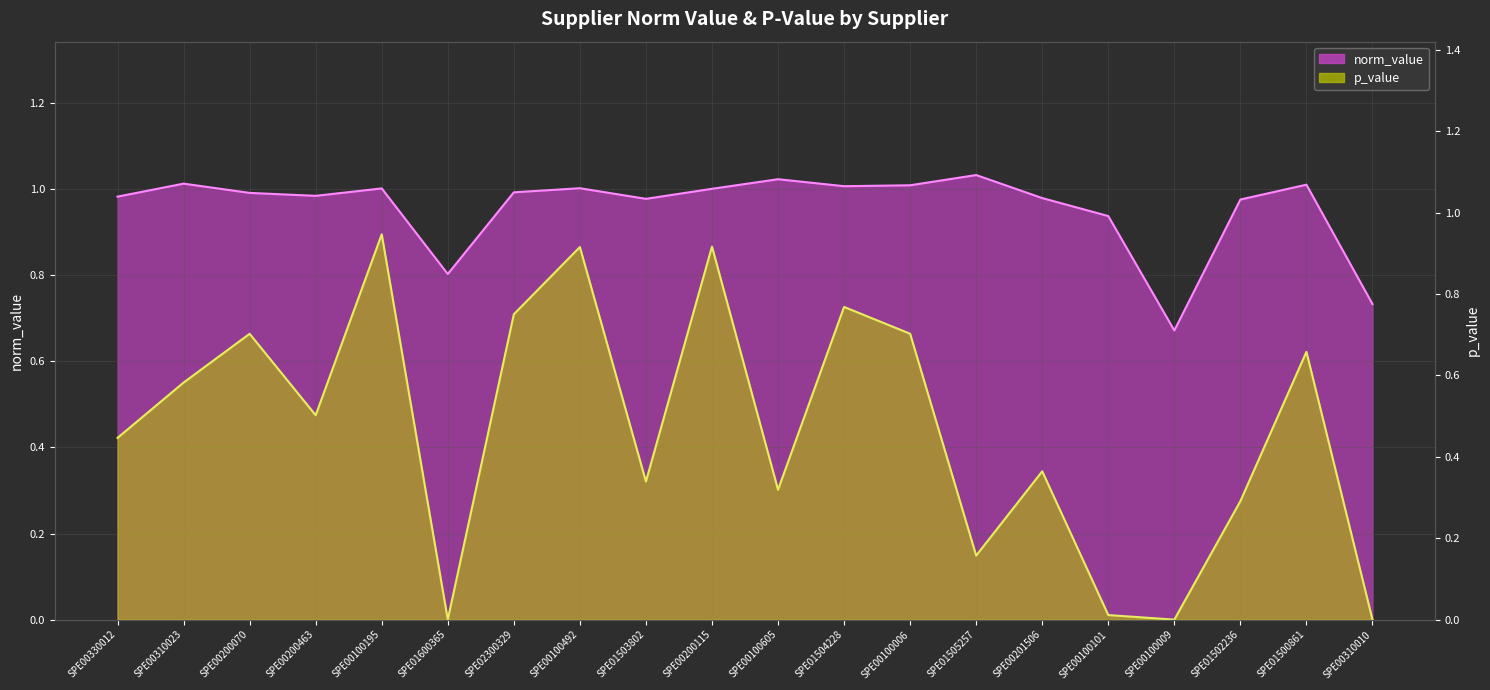

Is it true that p_value equals 0.5 at SPE00200463?

True